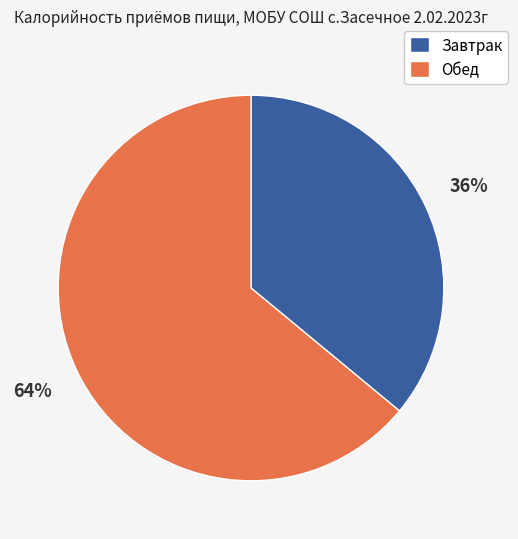

Do Завтрак and Обед together represent more than half of the pie?

Yes